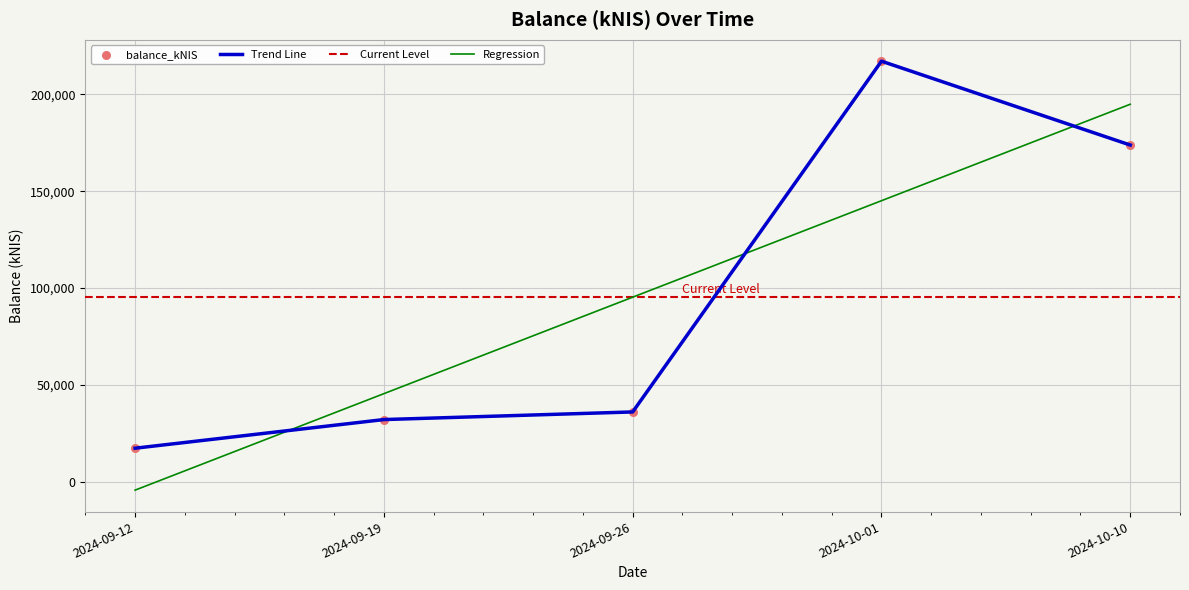

What is the change in value from 2024-09-12 to 2024-10-10?

+156436.8